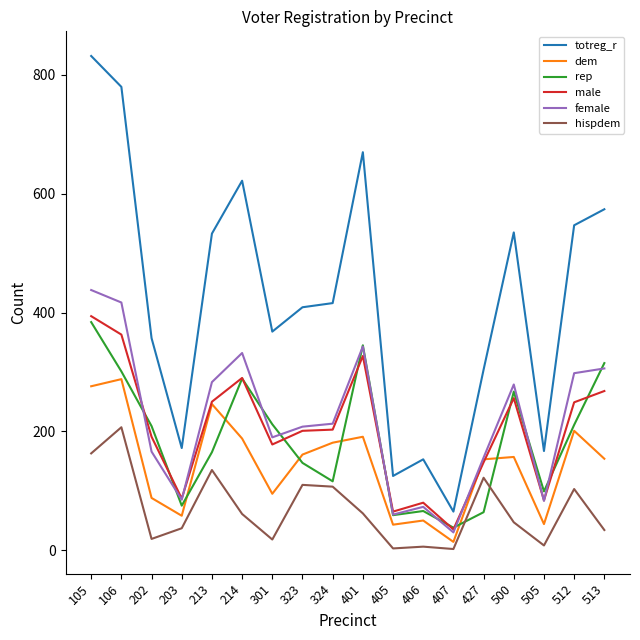

In female, how many points are lower than both neighbors (excluding endpoints)?

5